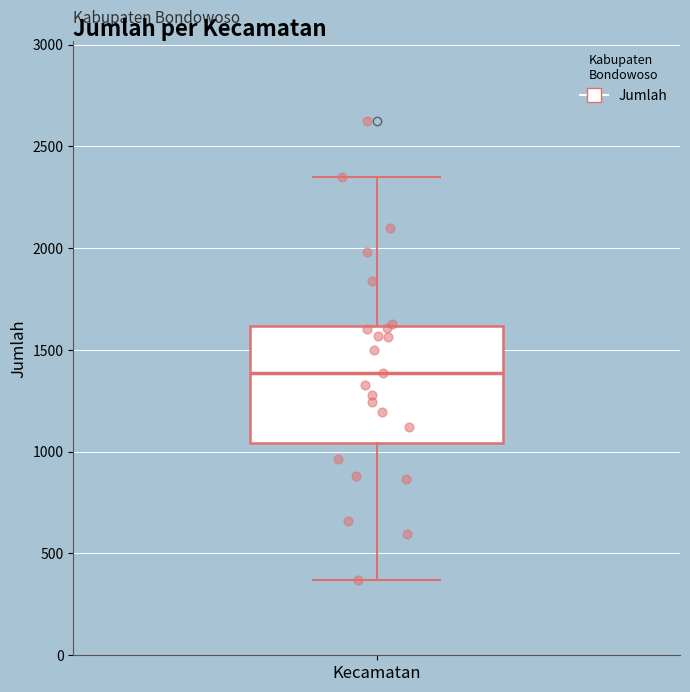

Read this box plot against the y-axis: the position of the median line, the range covered by the box, and the ends of both whiskers. The values are not printed on the chart, so give them approximately, as read against the axis.

median 1400, box 1050 to 1600, whiskers 350 to 2350